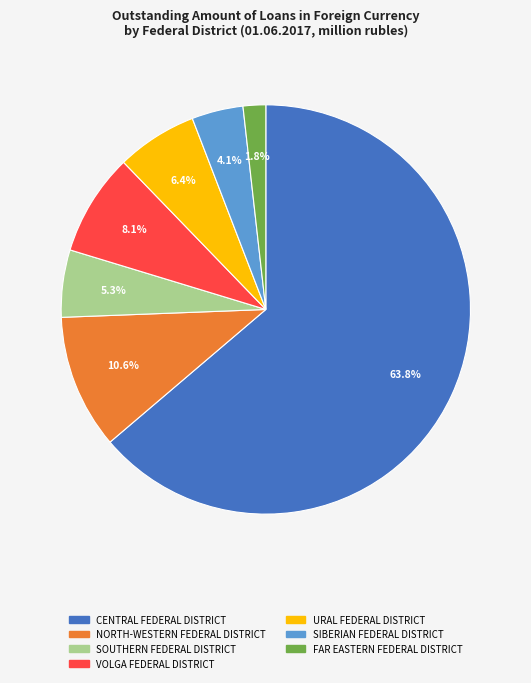

What is the ratio of the value at URAL FEDERAL DISTRICT to the value at SIBERIAN FEDERAL DISTRICT?

1.6